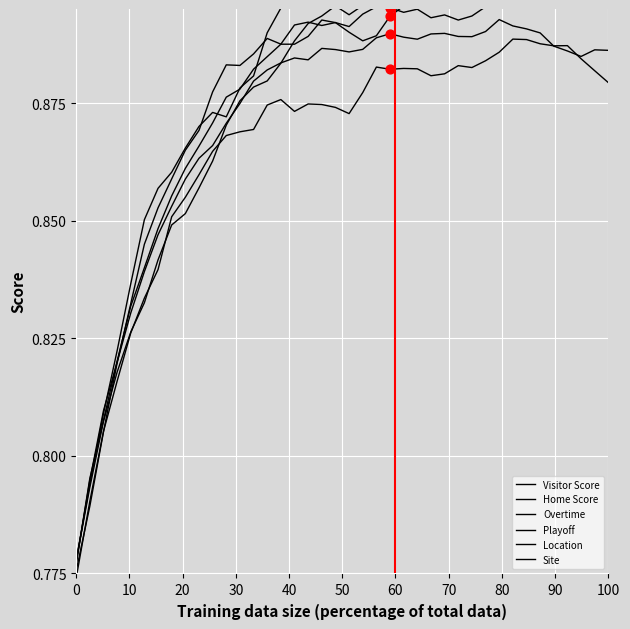

Which series contains the highest Y value?

Home Score